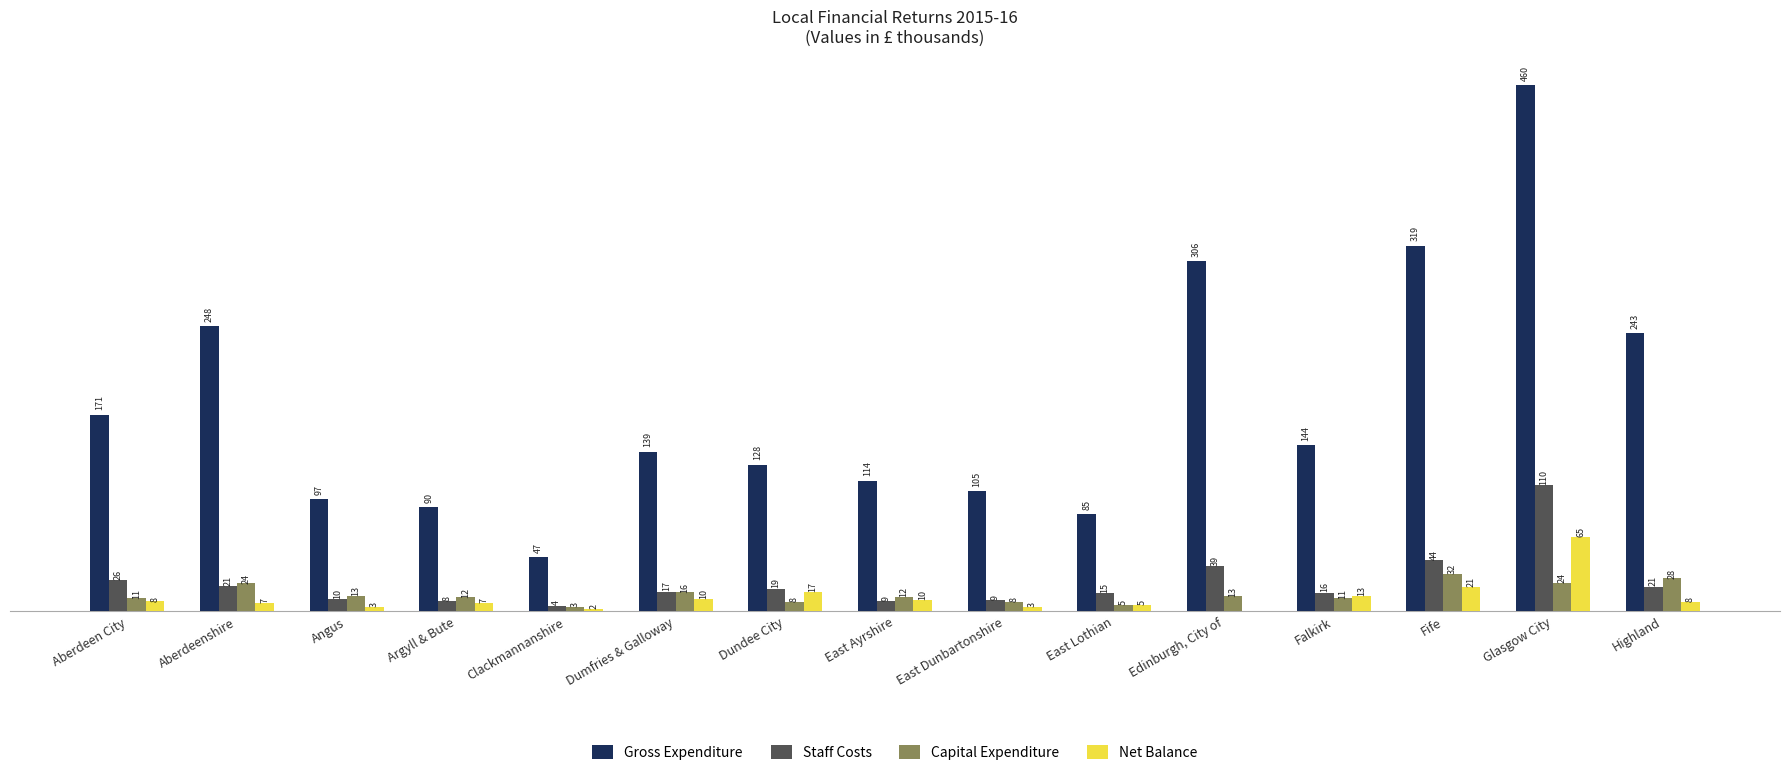

What is the difference between the highest and lowest values at Aberdeen City?

163.3